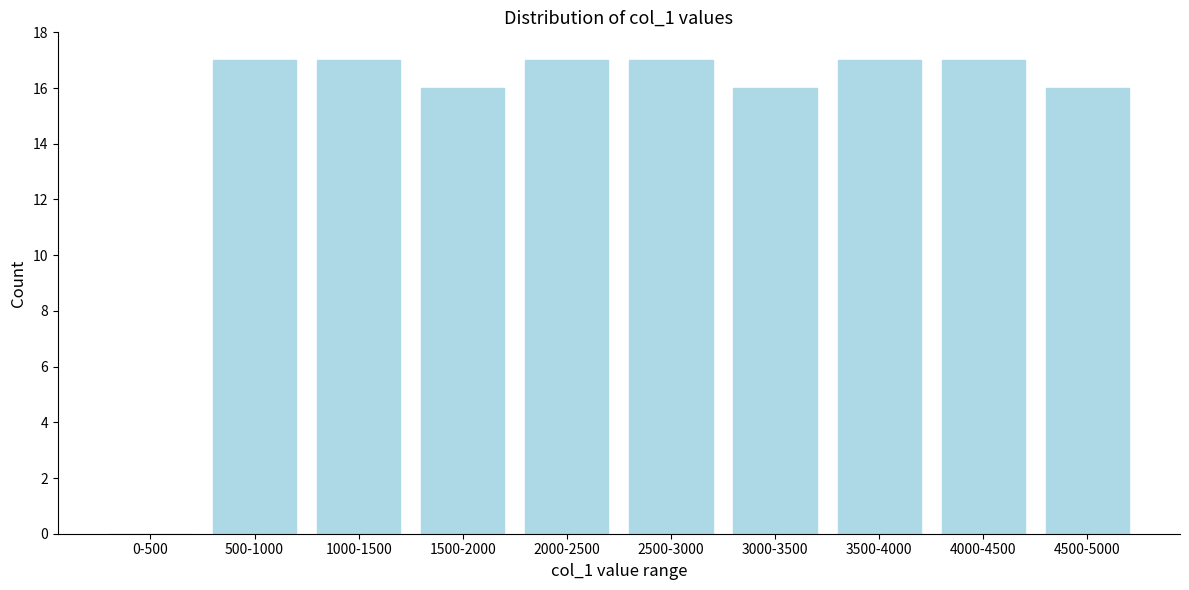

Reading left to right, transcribe all the data shown in this chart.

0-500=0	500-1000=17	1000-1500=17	1500-2000=16	2000-2500=17	2500-3000=17	3000-3500=16	3500-4000=17	4000-4500=17	4500-5000=16